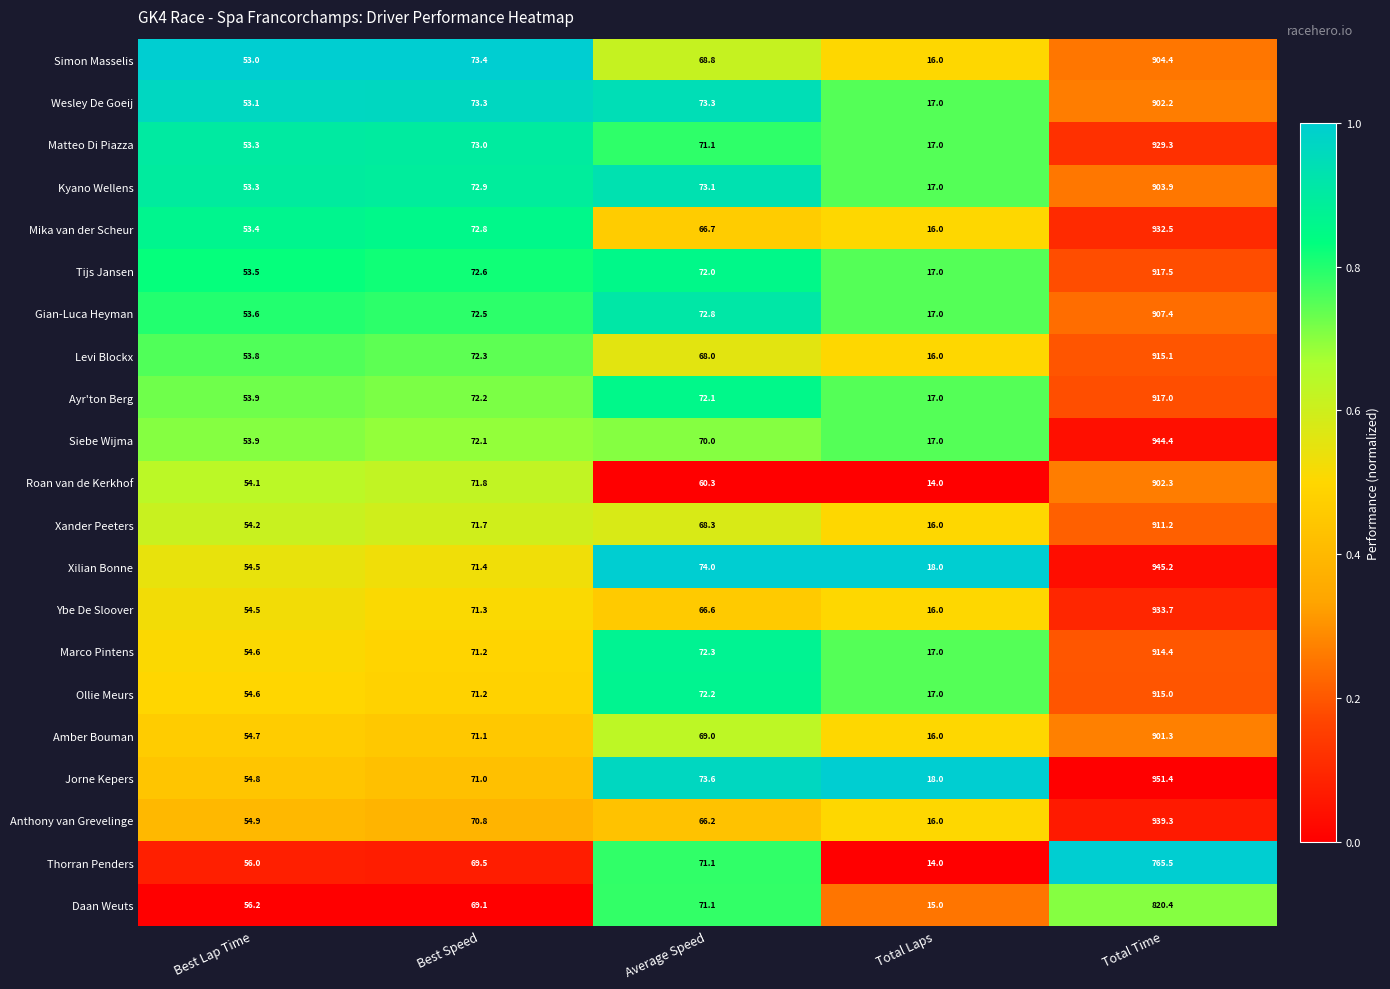

Which series has the largest total across all categories?

Jorne Kepers